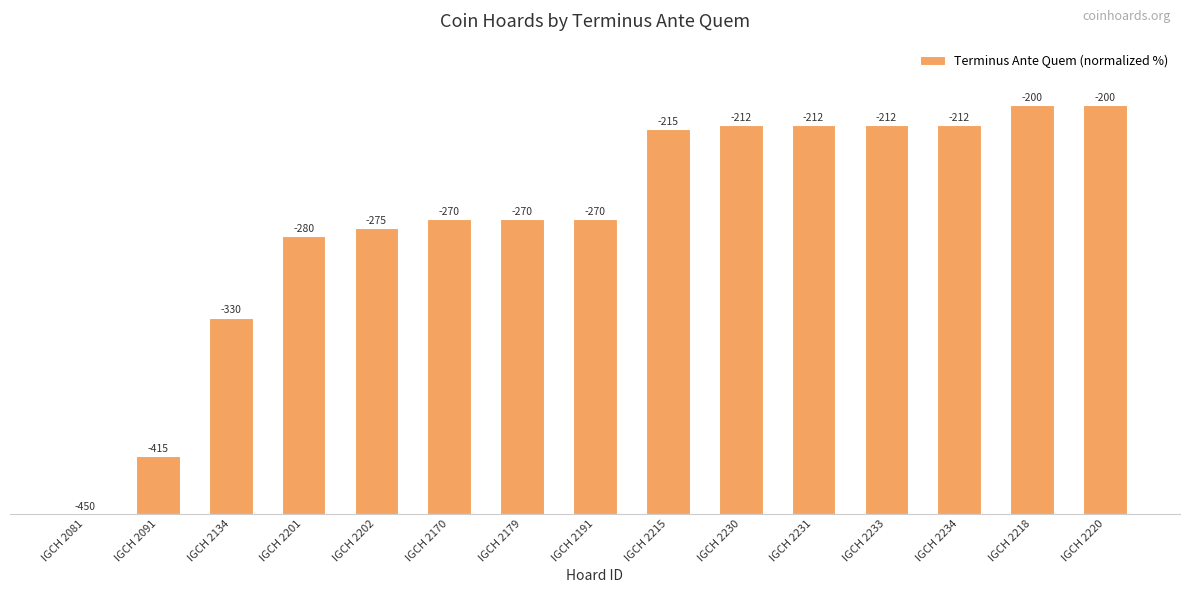

Reading left to right, extract all data points from this chart.

IGCH 2081=0.0	IGCH 2091=14.0	IGCH 2134=48.0	IGCH 2201=68.0	IGCH 2202=70.0	IGCH 2170=72.0	IGCH 2179=72.0	IGCH 2191=72.0	IGCH 2215=94.0	IGCH 2230=95.2	IGCH 2231=95.2	IGCH 2233=95.2	IGCH 2234=95.2	IGCH 2218=100.0	IGCH 2220=100.0